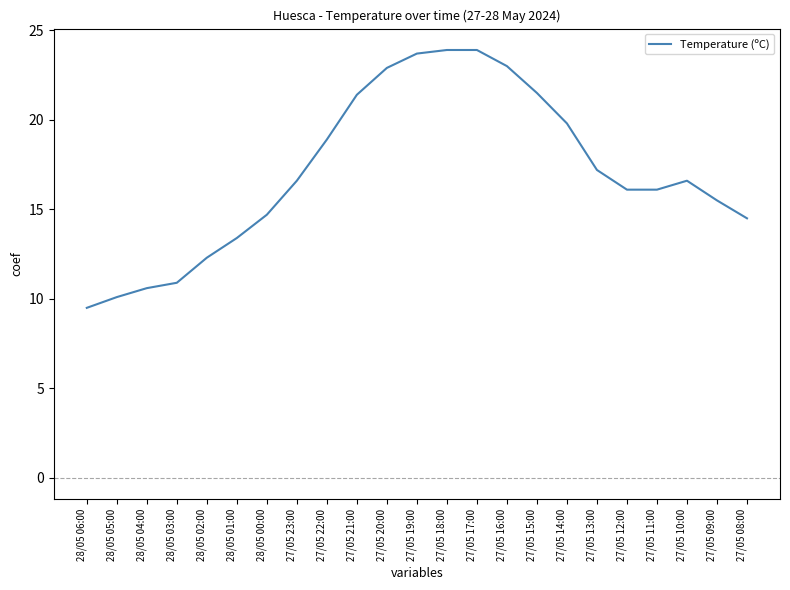

What is the maximum value shown in the chart?

23.9